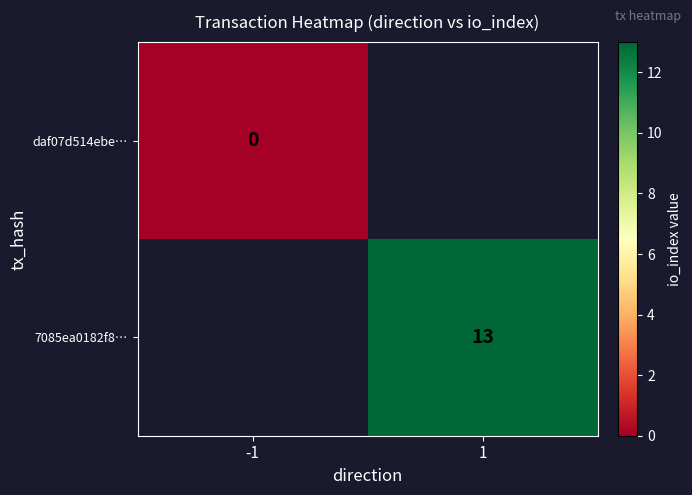

True or false: 7085ea0182f8… has a value of 13 at 1.

True